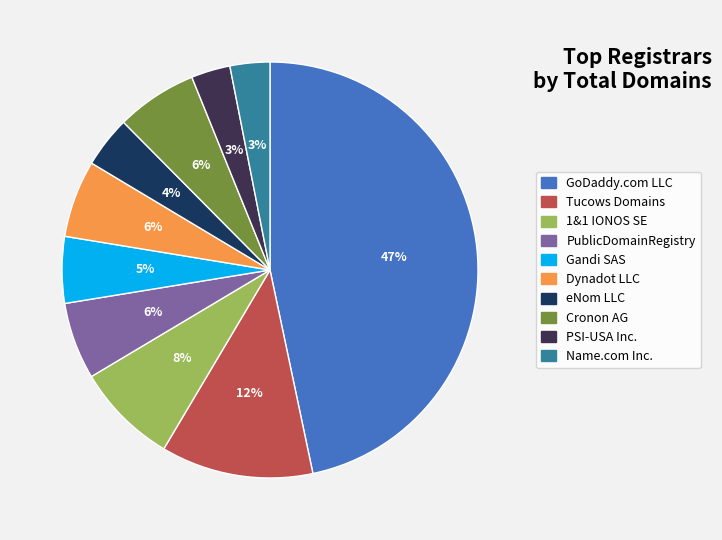

To the nearest percent, what is the difference between the largest and smallest slice percentages?

44%